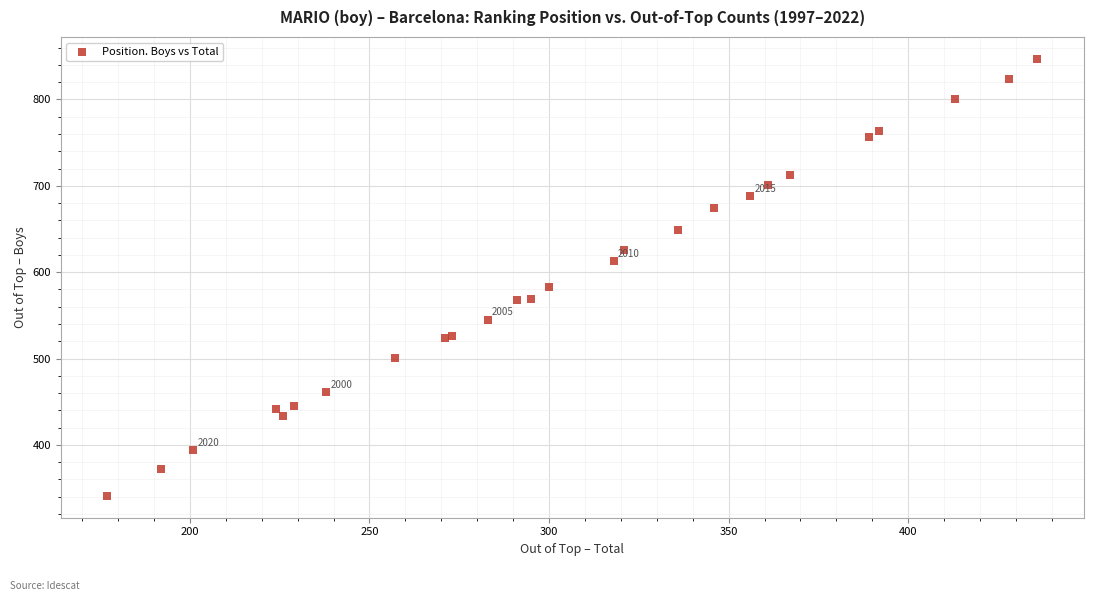

What Y value in the scatter plot is closest to 594?

583